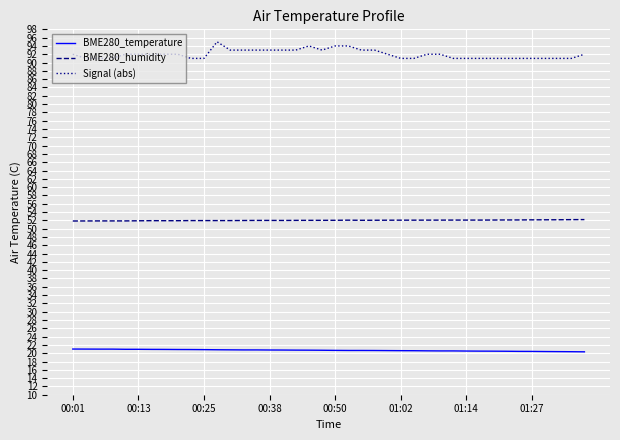

True or false: BME280_temperature and BME280_humidity cross at least once.

False